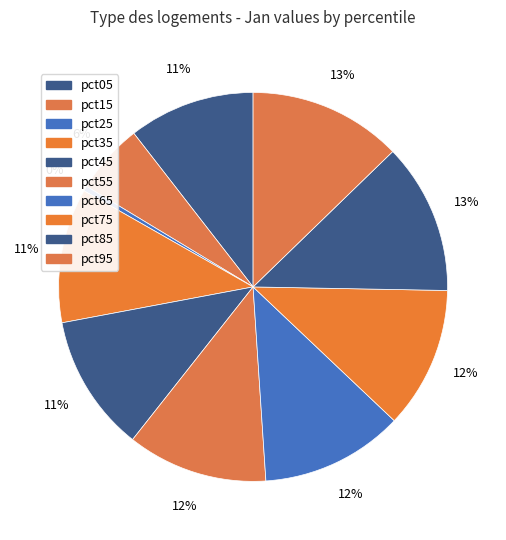

To the nearest percent, what portion does pct35 represent?

11%